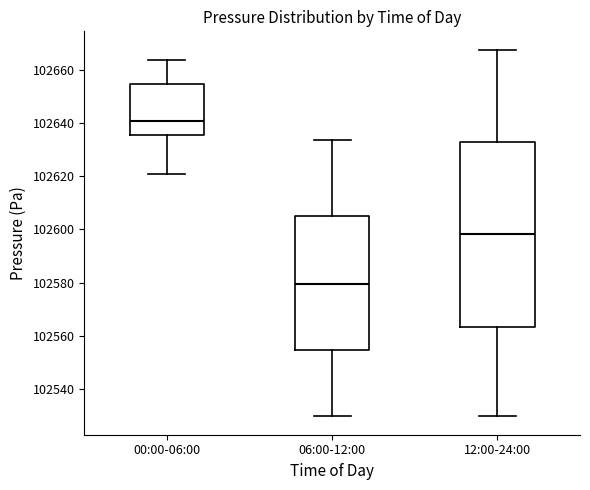

Where does the lower whisker of the box for 06:00-12:00 end on the y-axis? The values are not printed on the chart, so give them approximately, as read against the axis.

102530